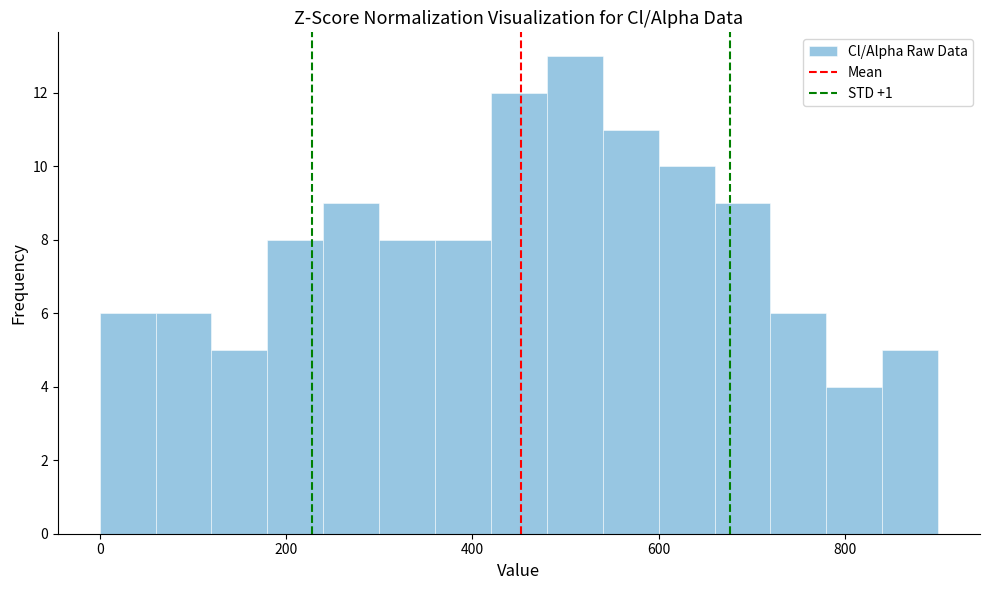

Read against the x-axis, roughly where is the centre of the tallest bar?

520